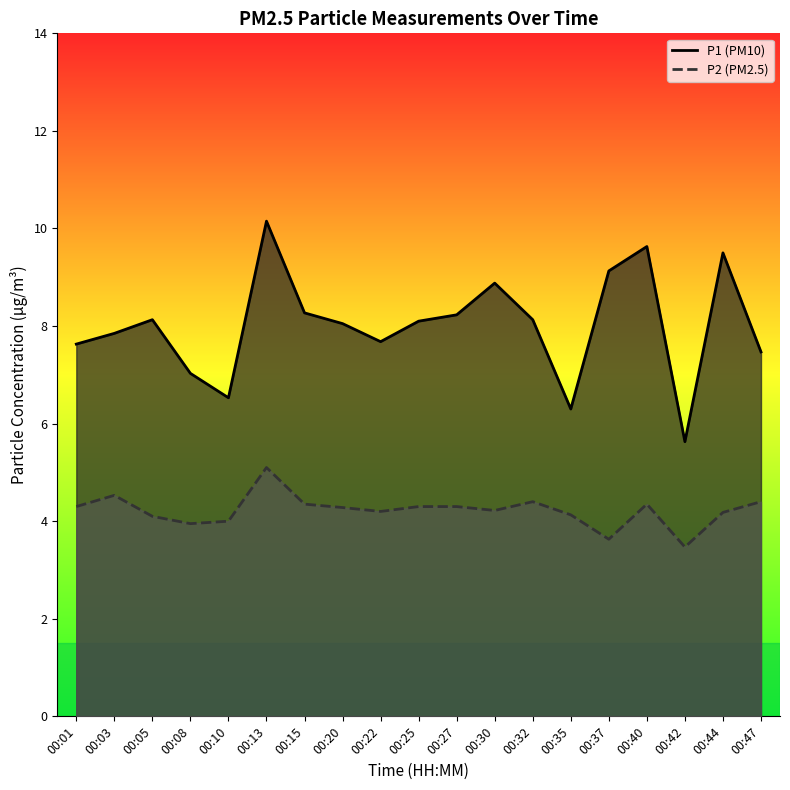

What is the difference between the highest and lowest values at 00:35?

2.2